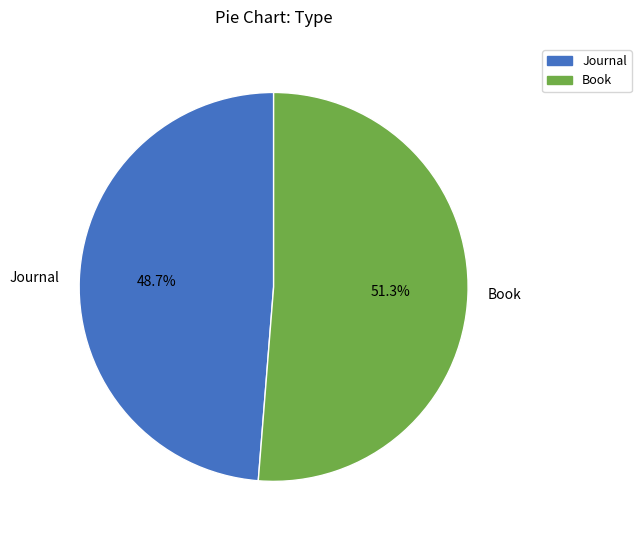

To the nearest percent, what is the difference between the largest and smallest slice percentages?

3%